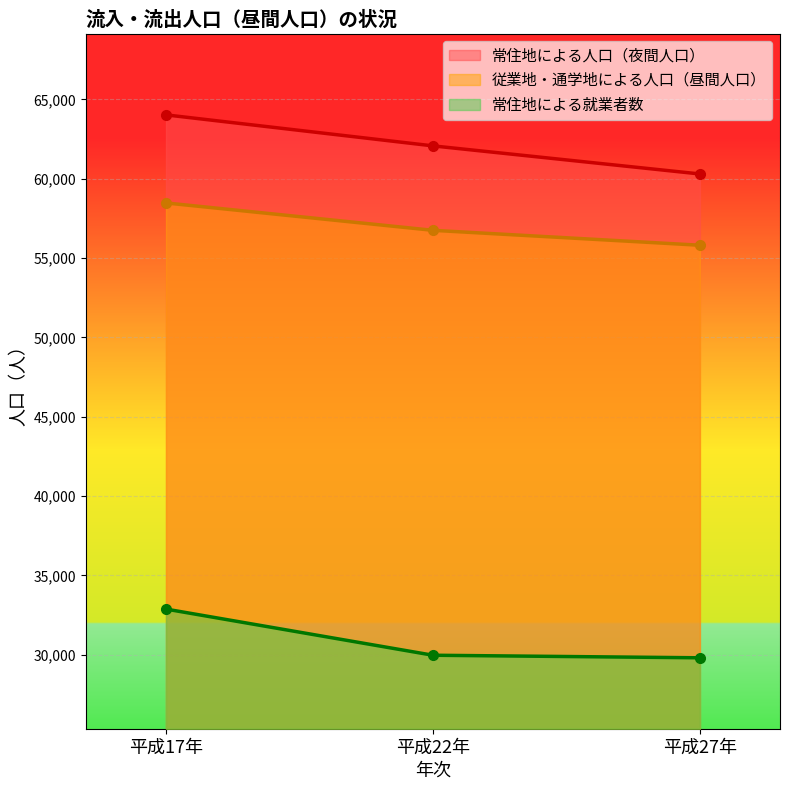

List the labels in order of 常住地による就業者数 value, largest first.

平成17年, 平成22年, 平成27年